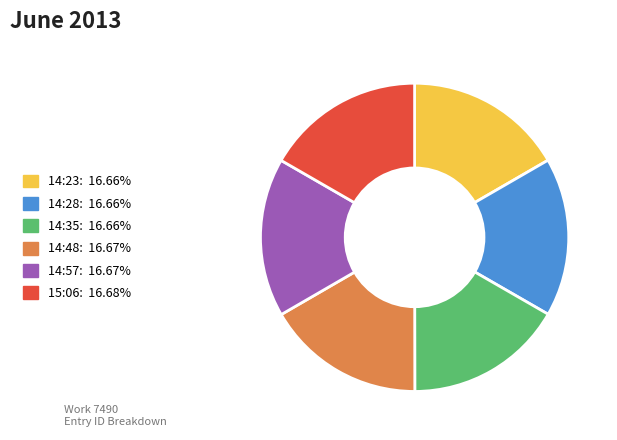

Combined, do 14:57 and 14:23 account for over 50%?

No